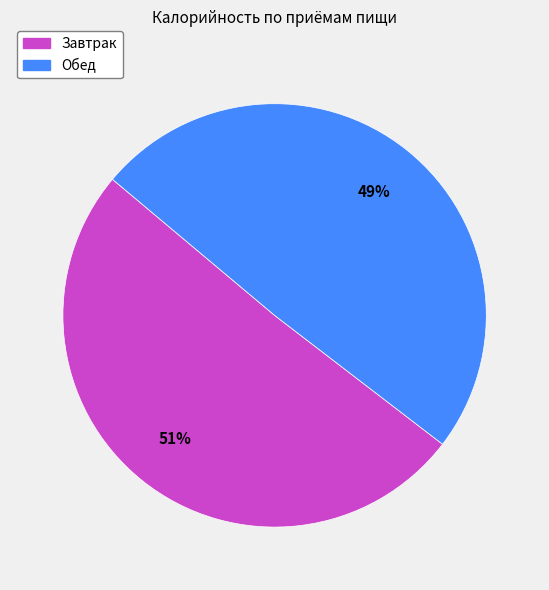

Between Завтрак and Обед, which is larger?

Завтрак